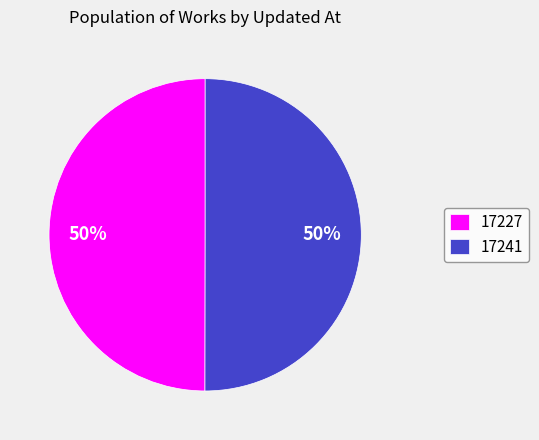

Is it true that 17241 is 58% of the pie?

False